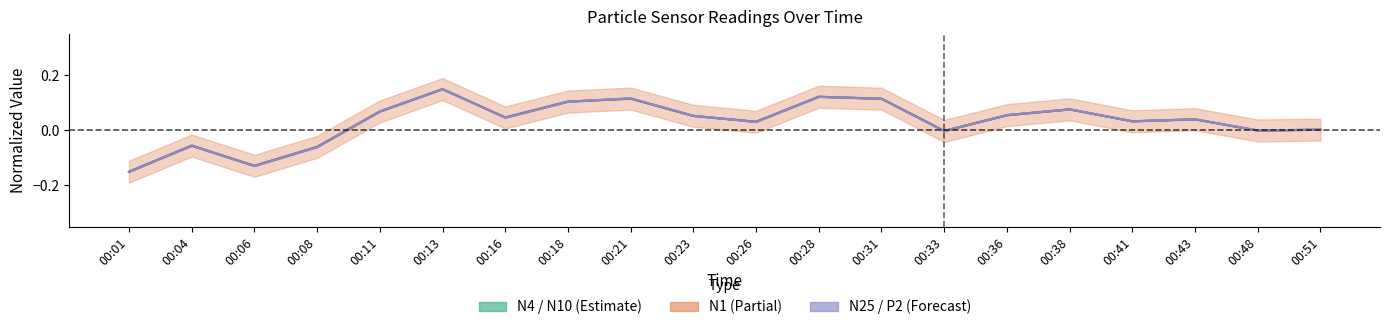

What is the value of the N25 point at the 1st from the left?

-0.1